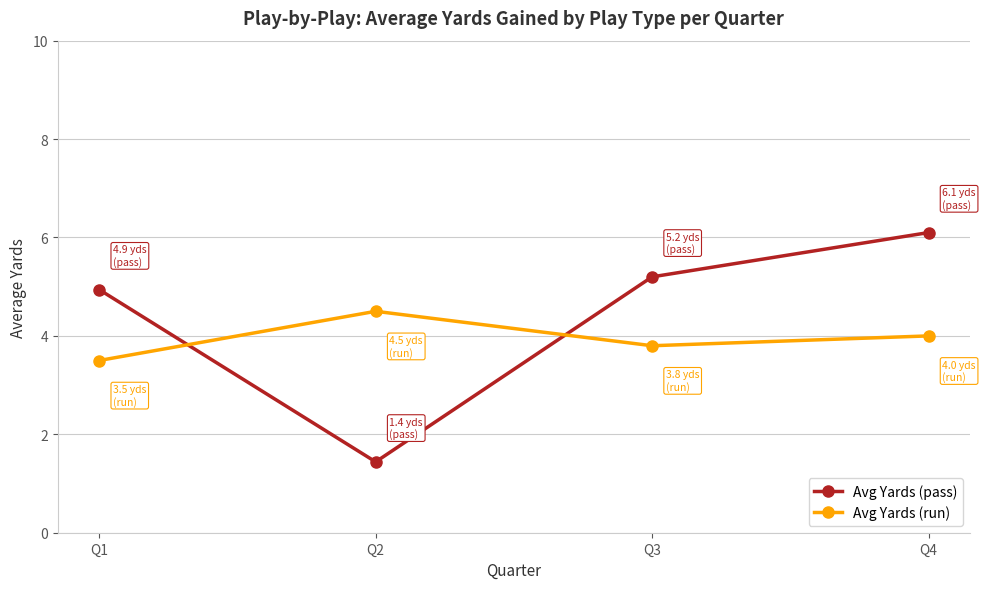

How many times do Avg Yards (pass) and Avg Yards (run) cross each other?

2